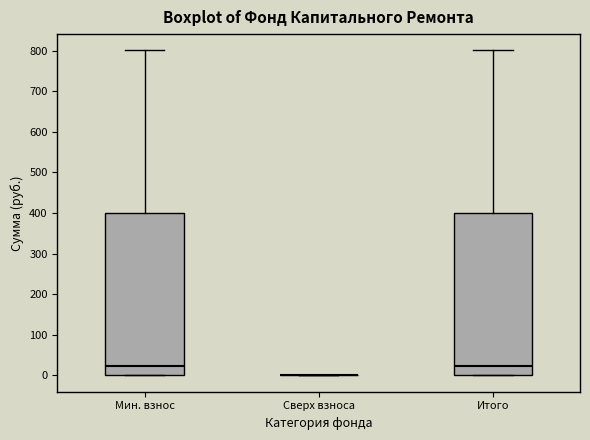

Reading left to right, transcribe this box plot: for each box, give where its median line is, the range the box spans, and where its two whiskers end, as read against the y-axis. The values are not printed on the chart, so give them approximately, as read against the axis.

Мин. взнос: median 20, box 0 to 400, whiskers 0 to 800
Сверх взноса: box collapsed to a line at 0, whiskers 0 to 0
Итого: median 20, box 0 to 400, whiskers 0 to 800